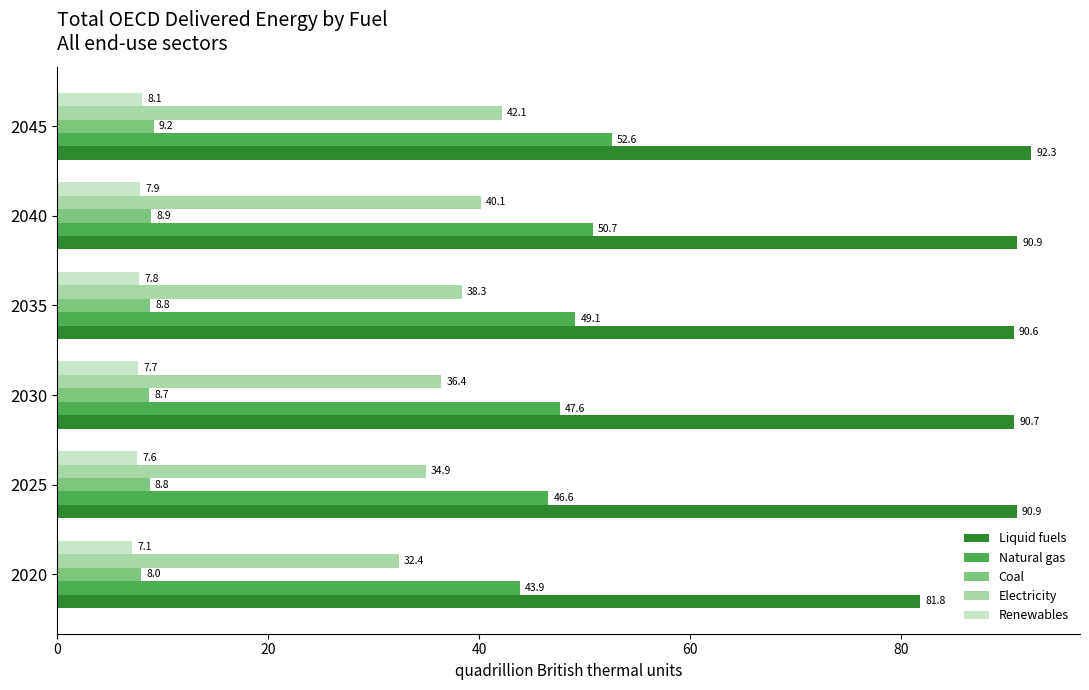

Which series has the widest spread of values?

Liquid fuels